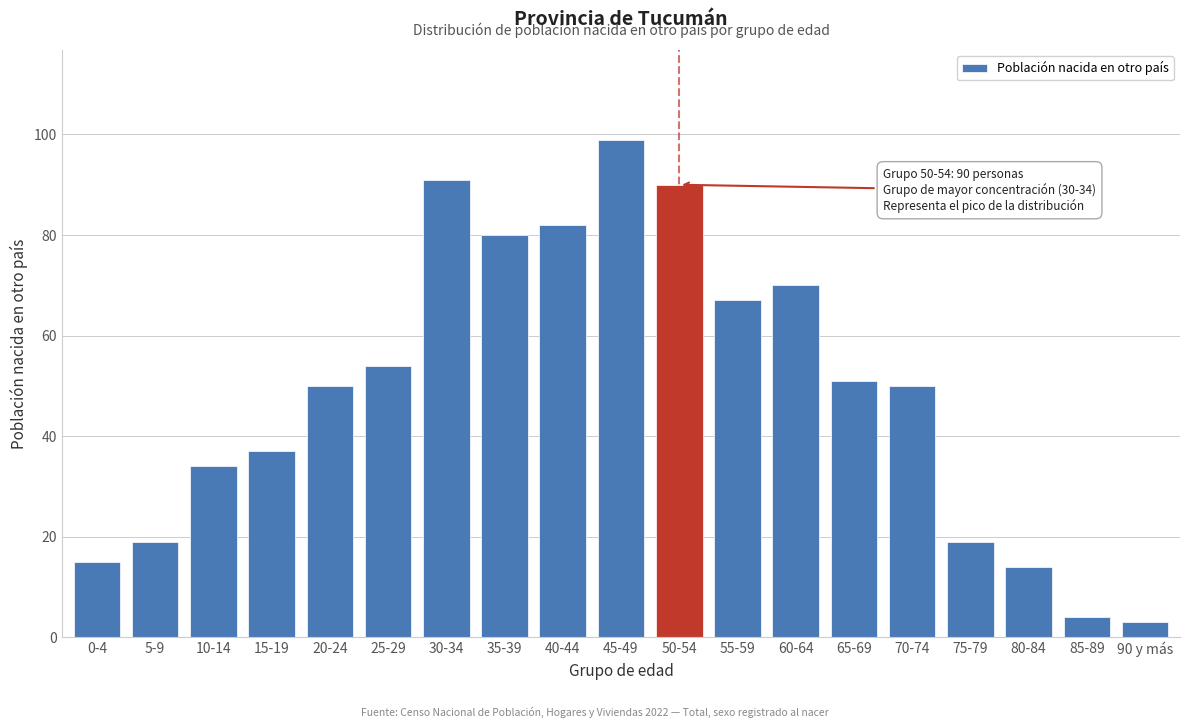

Reading left to right, list all the values displayed in this chart.

0-4=15	5-9=19	10-14=34	15-19=37	20-24=50	25-29=54	30-34=91	35-39=80	40-44=82	45-49=99	50-54=90	55-59=67	60-64=70	65-69=51	70-74=50	75-79=19	80-84=14	85-89=4	90 y más=3